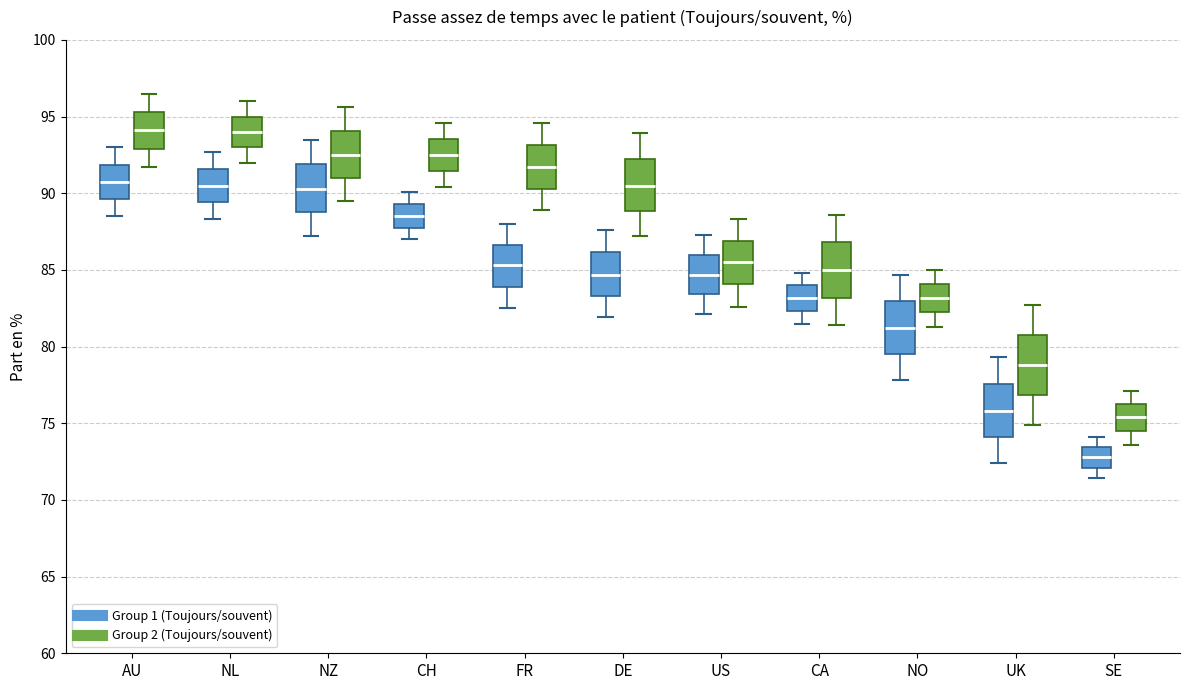

Reading left to right, transcribe this box plot: for each box, give where its median line is, the range the box spans, and where its two whiskers end, as read against the y-axis. The values are not printed on the chart, so give them approximately, as read against the axis.

AU (Group 1 (Toujours/souvent)): median 90.5, box 89.5 to 92.0, whiskers 88.5 to 93.0
AU (Group 2 (Toujours/souvent)): median 94.0, box 93.0 to 95.5, whiskers 91.5 to 96.5
NL (Group 1 (Toujours/souvent)): median 90.5, box 89.5 to 91.5, whiskers 88.5 to 92.5
NL (Group 2 (Toujours/souvent)): median 94.0, box 93.0 to 95.0, whiskers 92.0 to 96.0
NZ (Group 1 (Toujours/souvent)): median 90.5, box 89.0 to 92.0, whiskers 87.0 to 93.5
NZ (Group 2 (Toujours/souvent)): median 92.5, box 91.0 to 94.0, whiskers 89.5 to 95.5
CH (Group 1 (Toujours/souvent)): median 88.5, box 88.0 to 89.5, whiskers 87.0 to 90.0
CH (Group 2 (Toujours/souvent)): median 92.5, box 91.5 to 93.5, whiskers 90.5 to 94.5
FR (Group 1 (Toujours/souvent)): median 85.5, box 84.0 to 86.5, whiskers 82.5 to 88.0
FR (Group 2 (Toujours/souvent)): median 91.5, box 90.5 to 93.0, whiskers 89.0 to 94.5
DE (Group 1 (Toujours/souvent)): median 84.5, box 83.5 to 86.0, whiskers 82.0 to 87.5
DE (Group 2 (Toujours/souvent)): median 90.5, box 89.0 to 92.0, whiskers 87.0 to 94.0
US (Group 1 (Toujours/souvent)): median 84.5, box 83.5 to 86.0, whiskers 82.0 to 87.5
US (Group 2 (Toujours/souvent)): median 85.5, box 84.0 to 87.0, whiskers 82.5 to 88.5
CA (Group 1 (Toujours/souvent)): median 83.0, box 82.5 to 84.0, whiskers 81.5 to 85.0
CA (Group 2 (Toujours/souvent)): median 85.0, box 83.0 to 87.0, whiskers 81.5 to 88.5
NO (Group 1 (Toujours/souvent)): median 81.0, box 79.5 to 83.0, whiskers 78.0 to 84.5
NO (Group 2 (Toujours/souvent)): median 83.0, box 82.5 to 84.0, whiskers 81.5 to 85.0
UK (Group 1 (Toujours/souvent)): median 76.0, box 74.0 to 77.5, whiskers 72.5 to 79.5
UK (Group 2 (Toujours/souvent)): median 79.0, box 77.0 to 81.0, whiskers 75.0 to 82.5
SE (Group 1 (Toujours/souvent)): median 73.0, box 72.0 to 73.5, whiskers 71.5 to 74.0
SE (Group 2 (Toujours/souvent)): median 75.5, box 74.5 to 76.5, whiskers 73.5 to 77.0